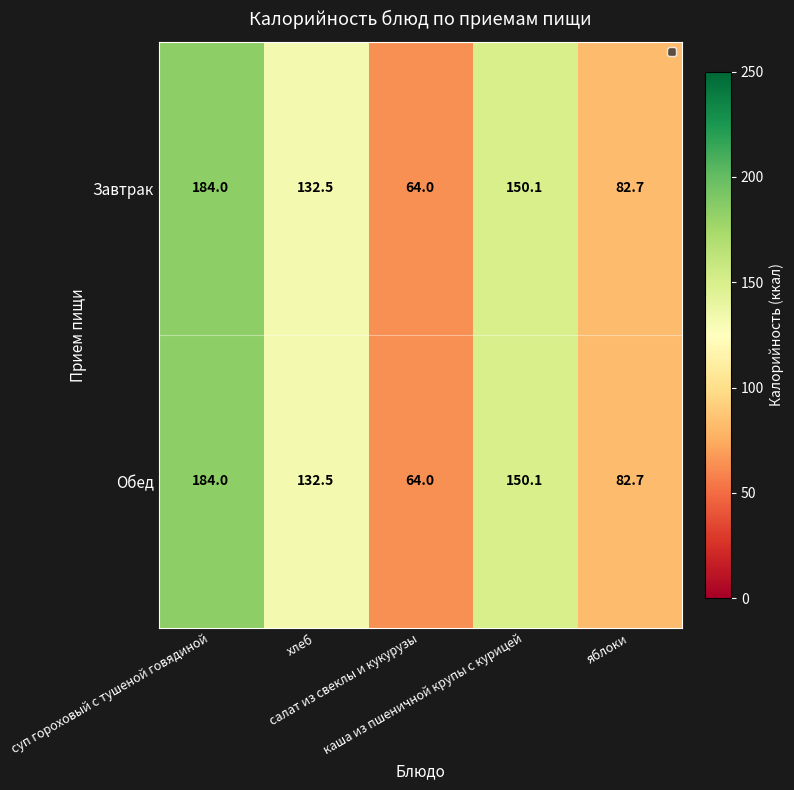

What is the highest value of the Обед series?

184.0